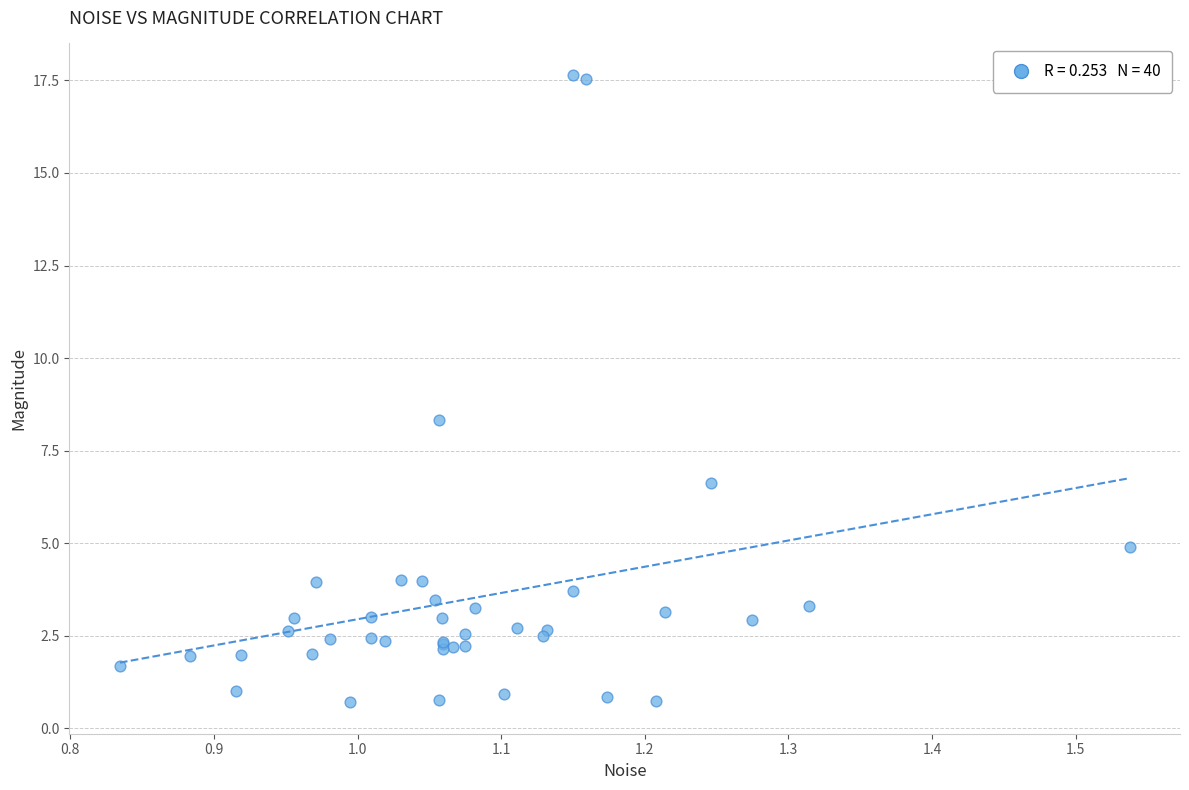

What Y value in the scatter plot is closest to 9?

8.3